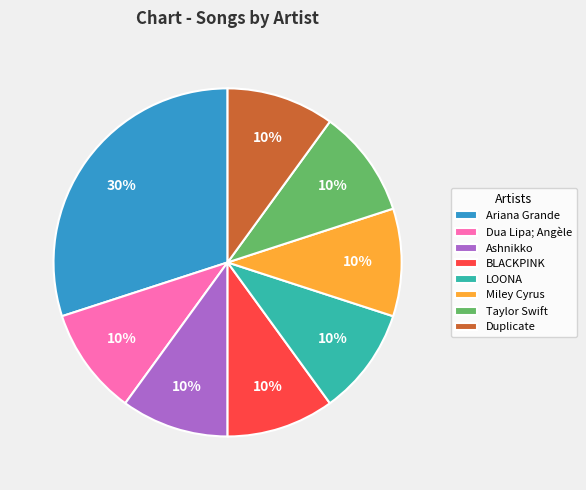

What percentage is the Miley Cyrus slice, to the nearest percent?

10%